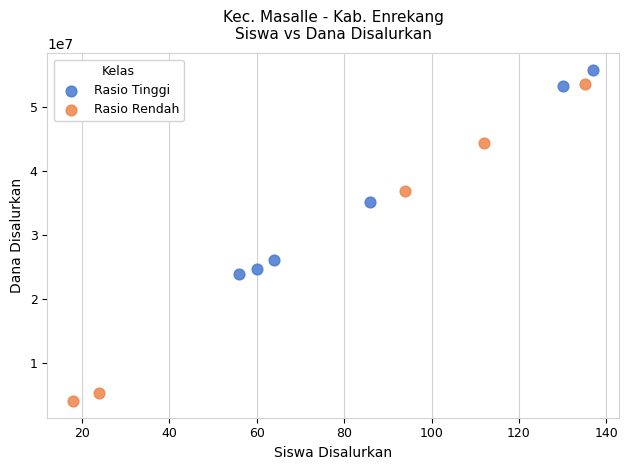

Which series contains the highest Y value?

Rasio Tinggi